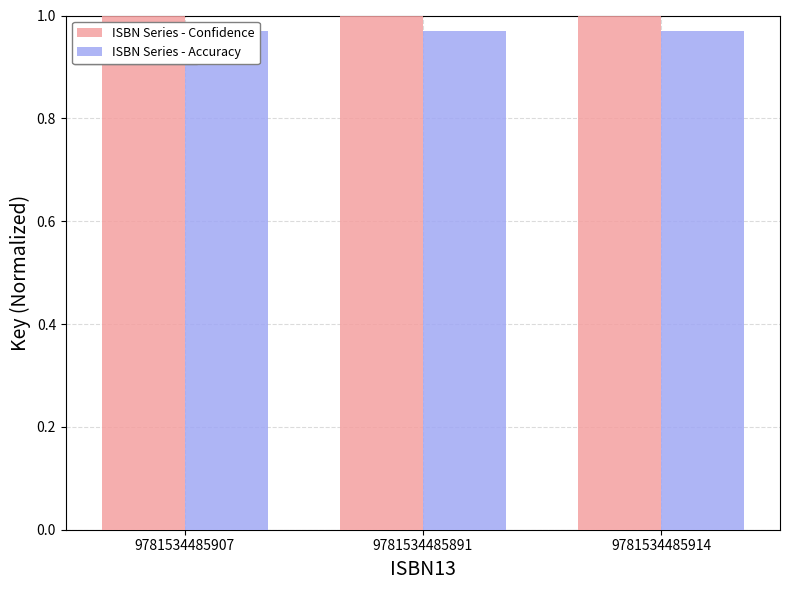

At 9781534485891, list the series in order from largest to smallest.

ISBN Series - Confidence, ISBN Series - Accuracy